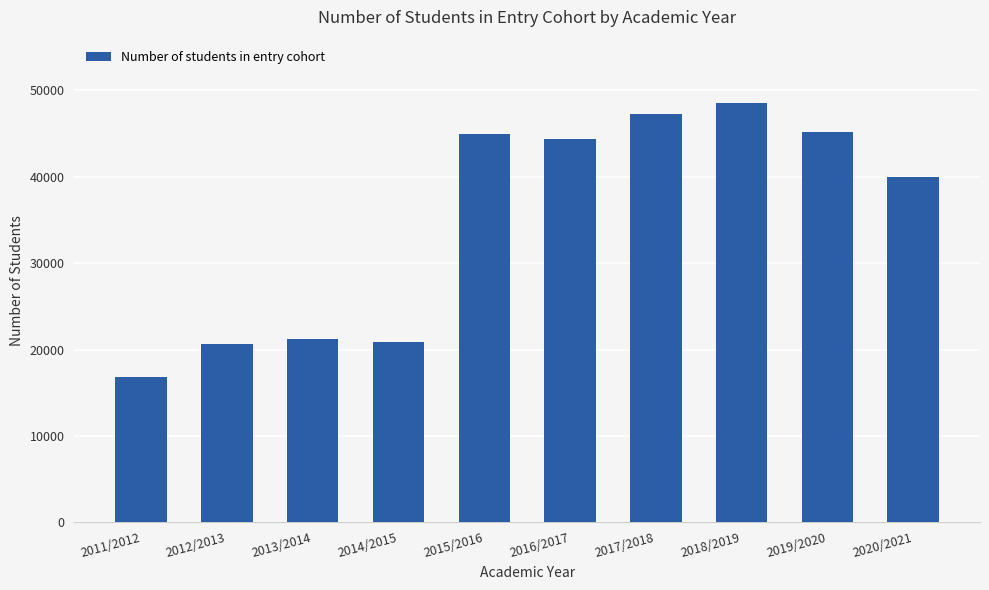

What is the label of the 3rd bar from the right?

2018/2019